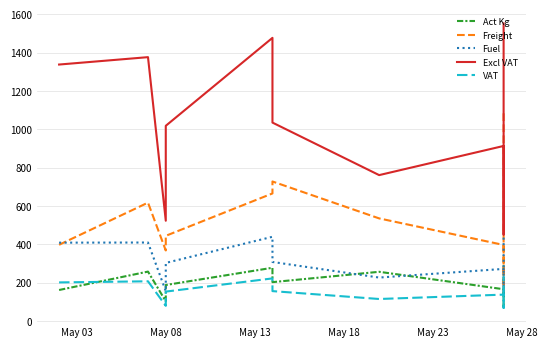

What are all the series names shown in the legend?

Act Kg, Freight, Fuel, Excl VAT, VAT